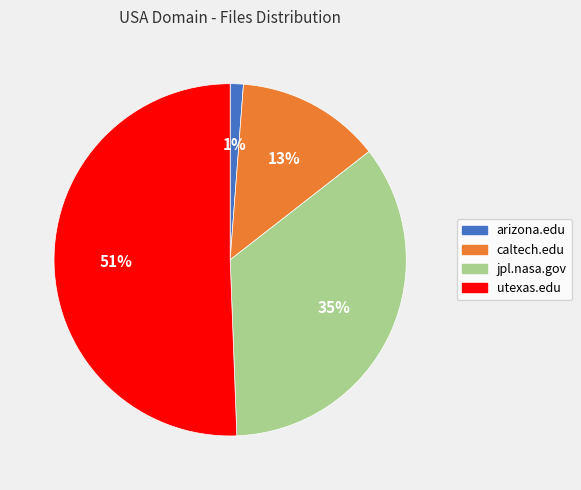

Combined, do arizona.edu and utexas.edu account for over 50%?

Yes